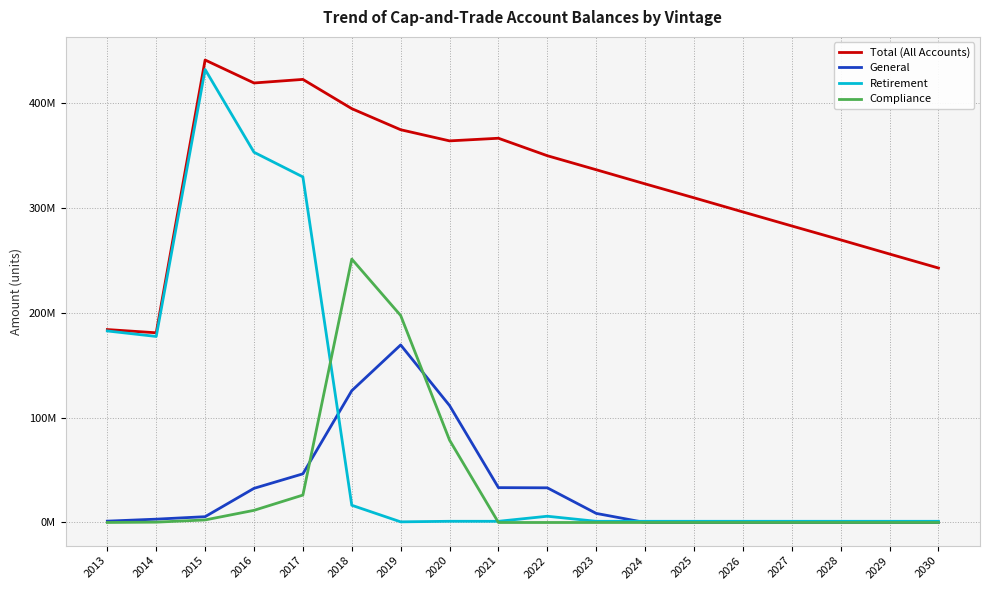

Does the chart have visible grid lines?

Yes